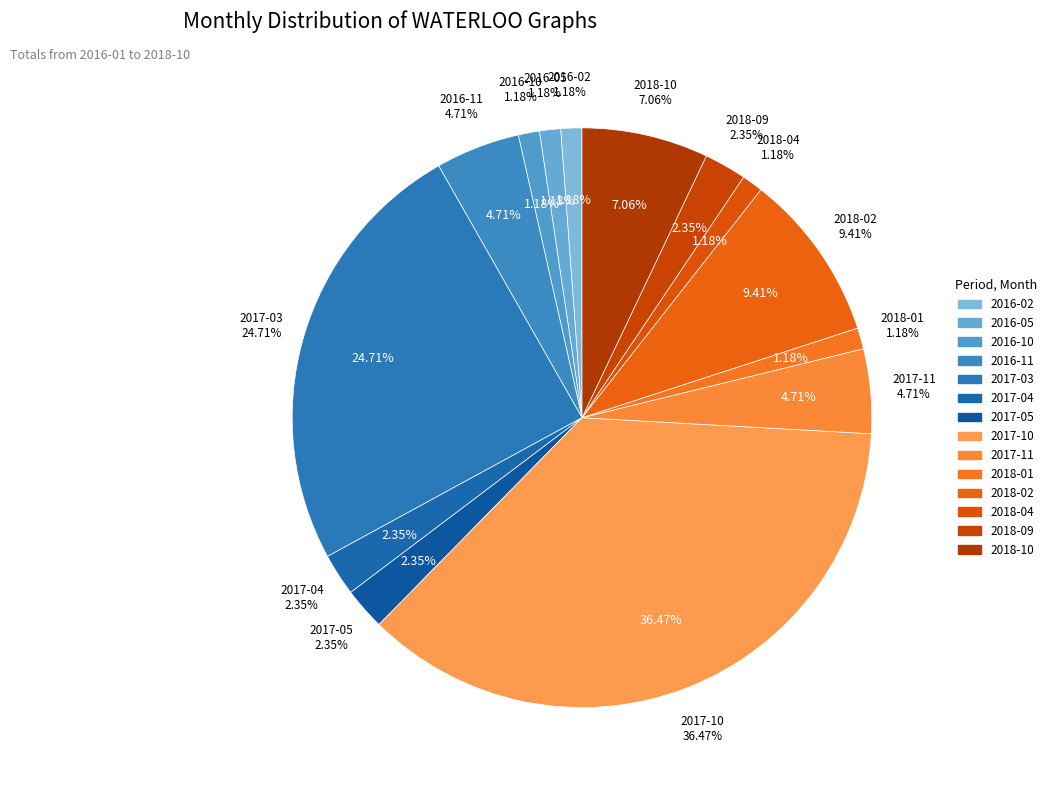

Is there any slice that represents more than half of the pie?

No